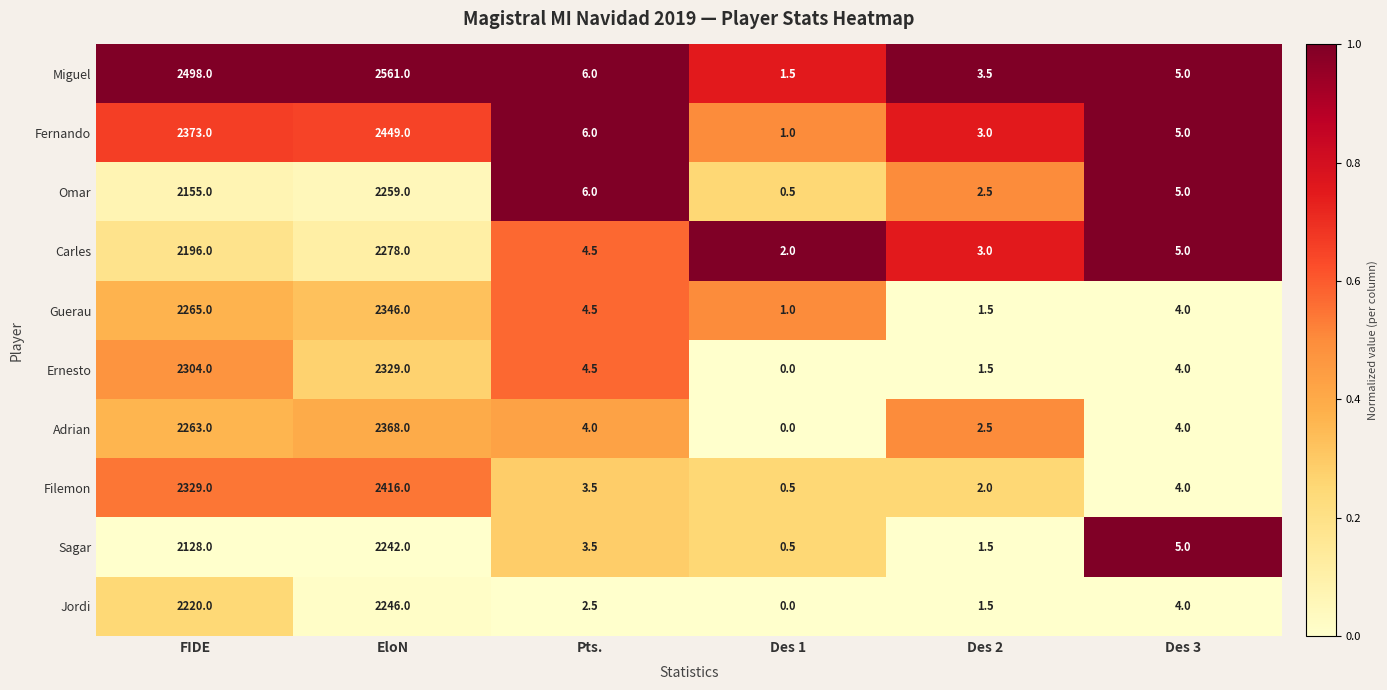

At which category is the sum across all series the highest?

EloN